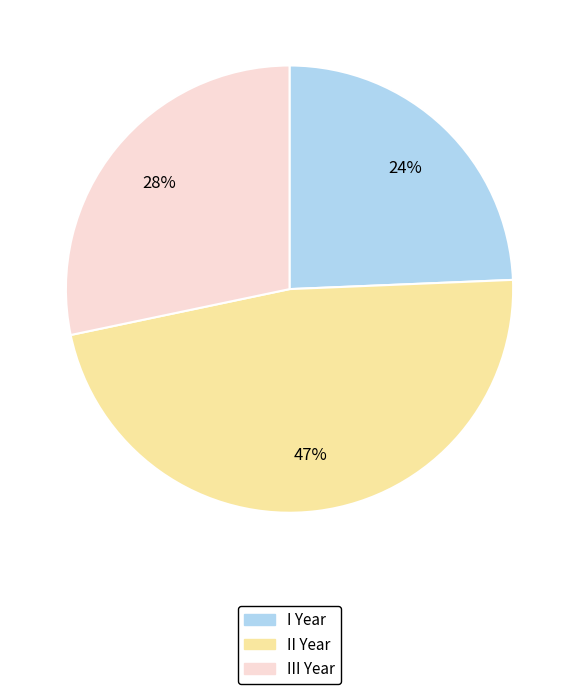

Is the sum of III Year and II Year greater than half?

Yes